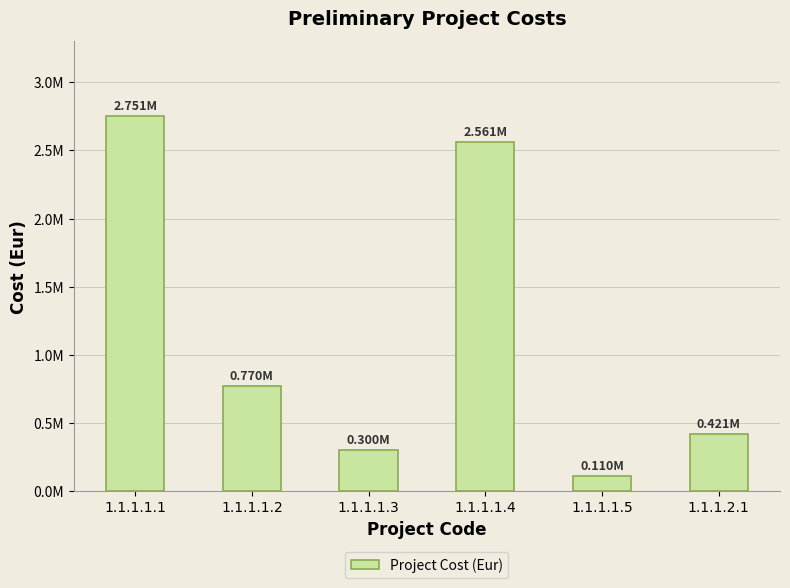

List the labels in order of value, smallest first.

1.1.1.1.5, 1.1.1.1.3, 1.1.1.2.1, 1.1.1.1.2, 1.1.1.1.4, 1.1.1.1.1